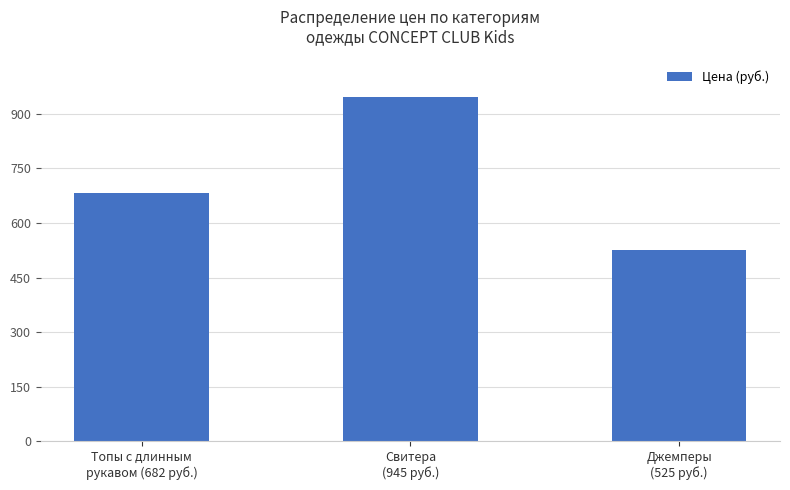

Reading left to right, list all the values displayed in this chart.

682	945	525